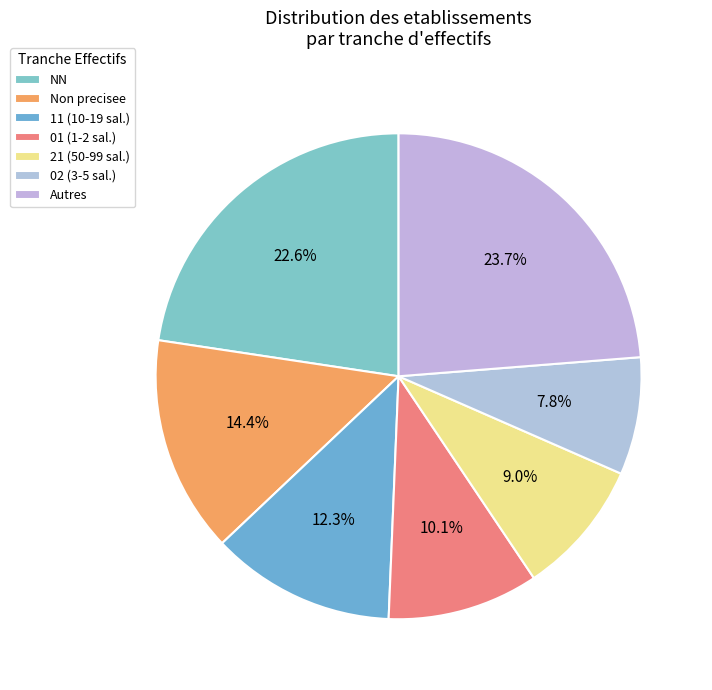

How many slices are in this pie chart?

7